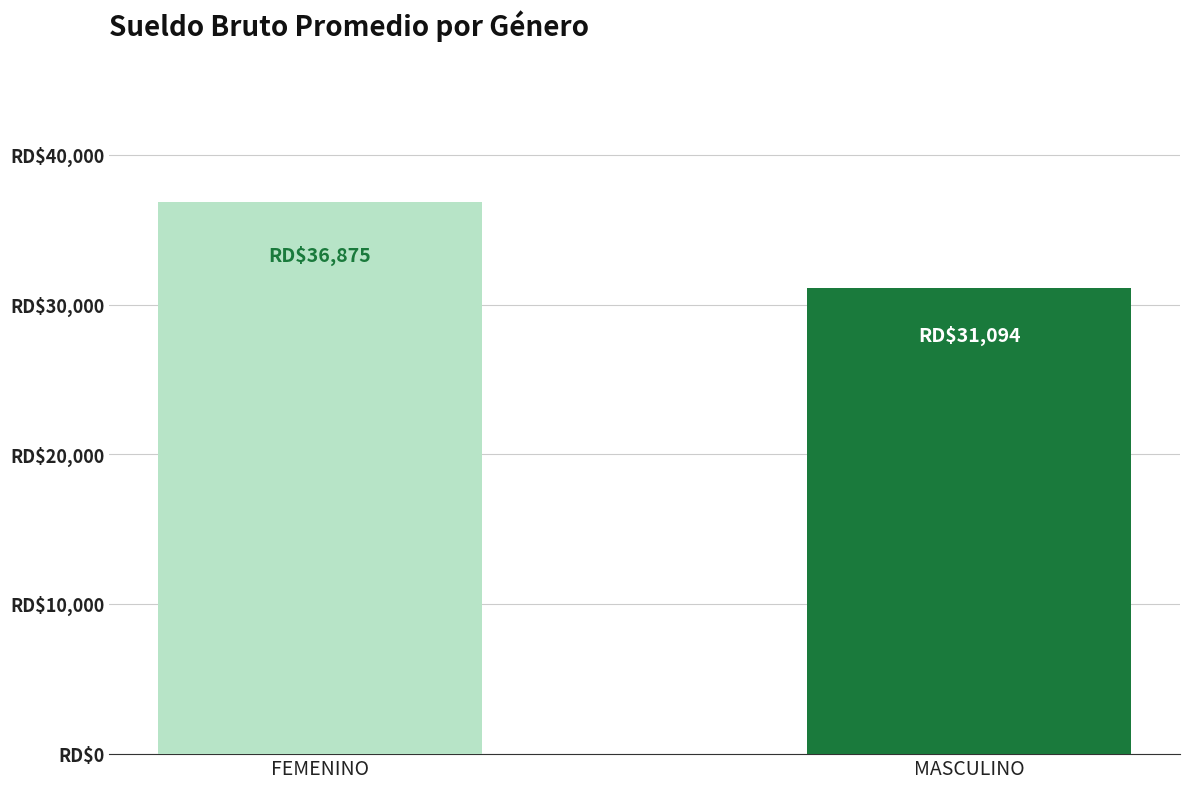

Is it true that the value at FEMENINO is 54134.7?

False